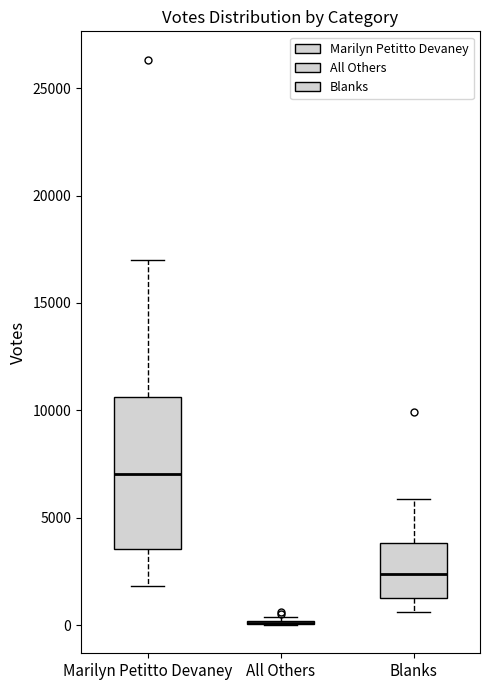

Reading left to right, transcribe this box plot: for each box, give where its median line is, the range the box spans, and where its two whiskers end, as read against the y-axis. The values are not printed on the chart, so give them approximately, as read against the axis.

Marilyn Petitto Devaney: median 7000, box 3500 to 10500, whiskers 2000 to 17000
All Others: box collapsed to a line at 0, whiskers 0 to 500
Blanks: median 2500, box 1500 to 4000, whiskers 500 to 6000